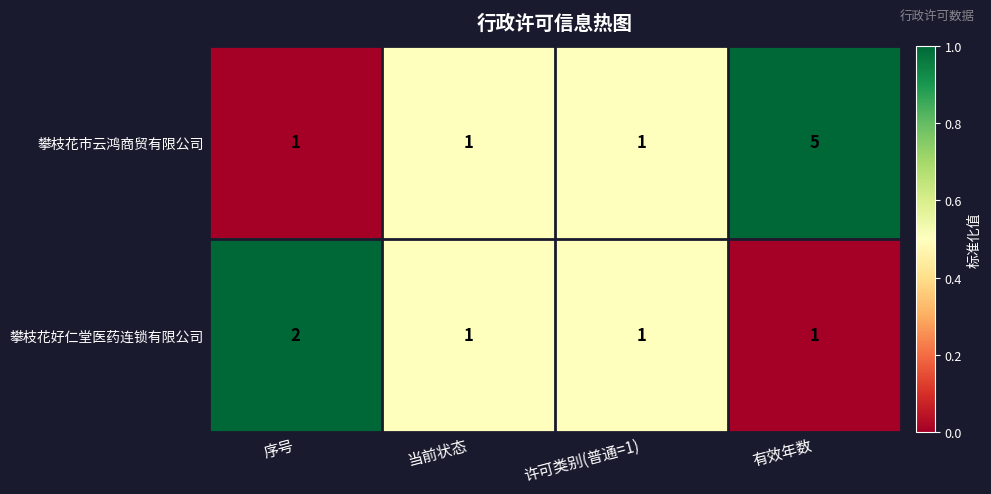

What is the total value across all series at 许可类别(普通=1)?

2